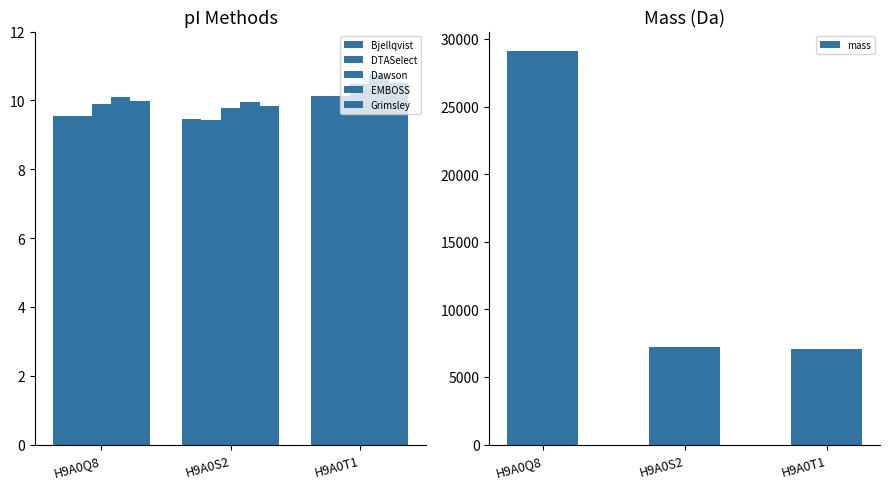

Count the number of categories in the chart.

3